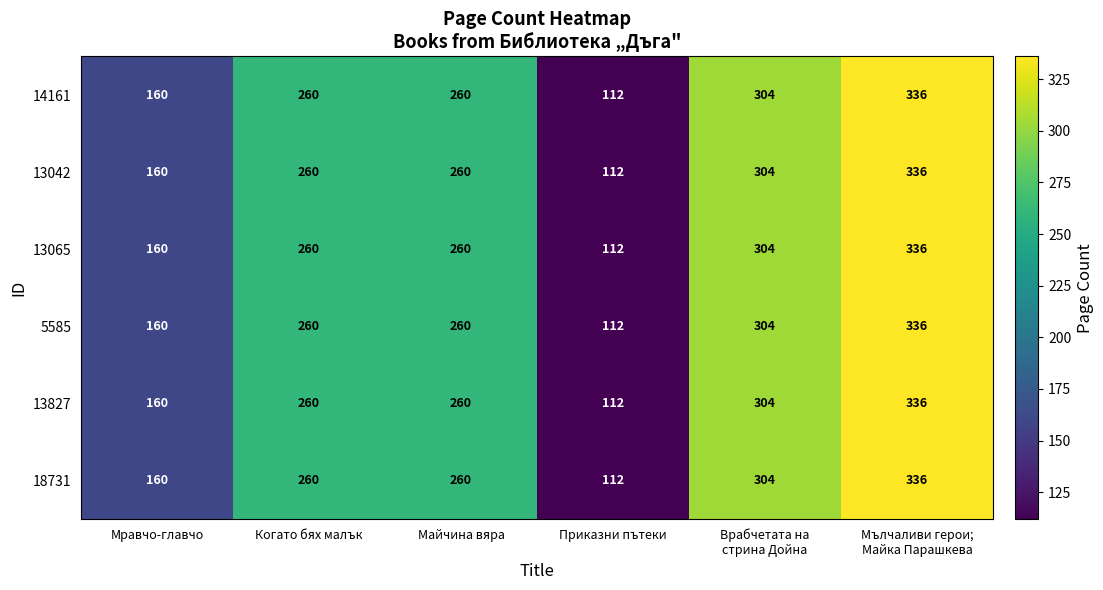

What is the sum of all 13827 values?

1432